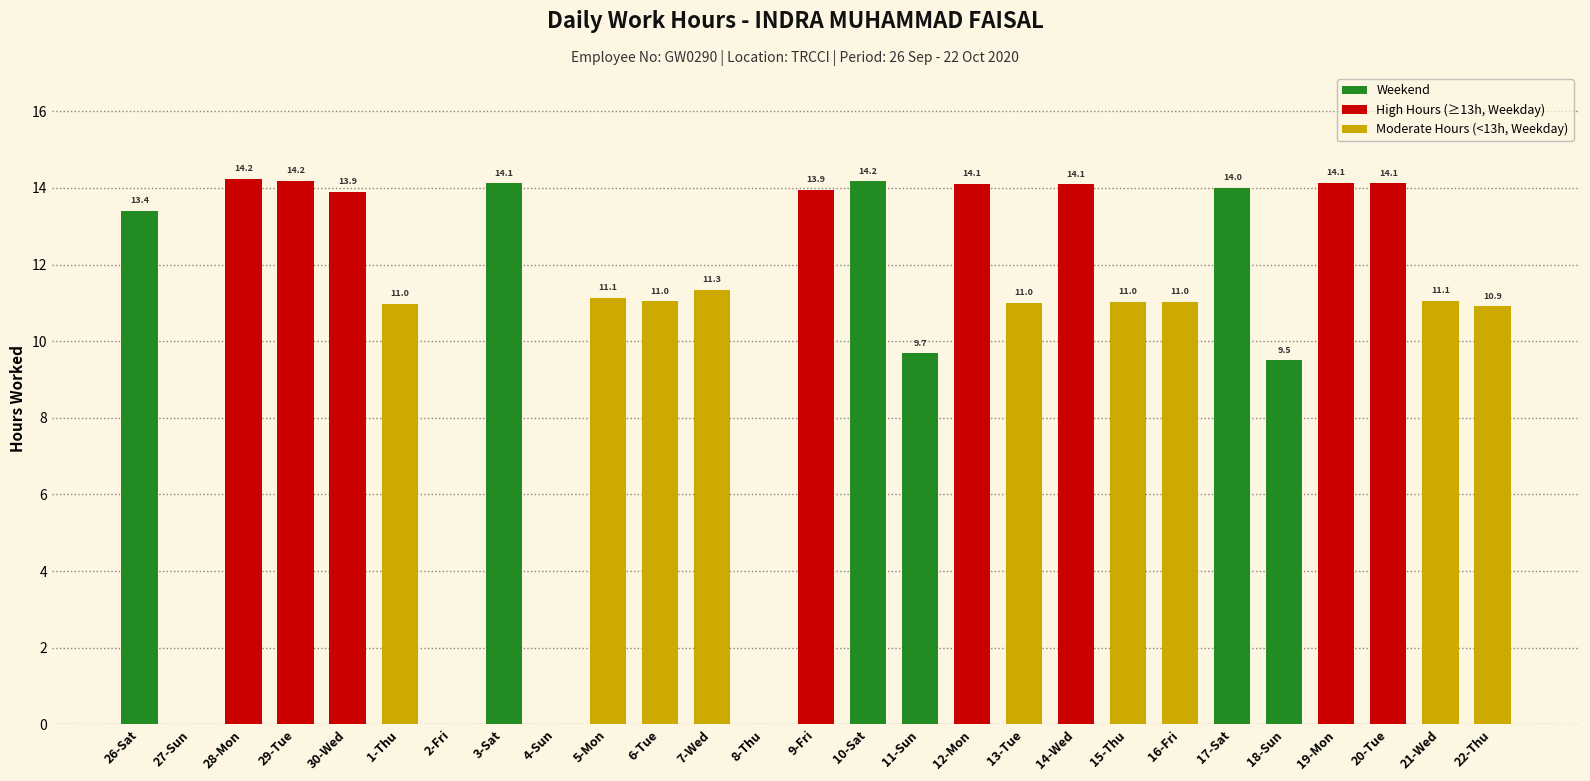

What position from the right is 15-Thu?

8